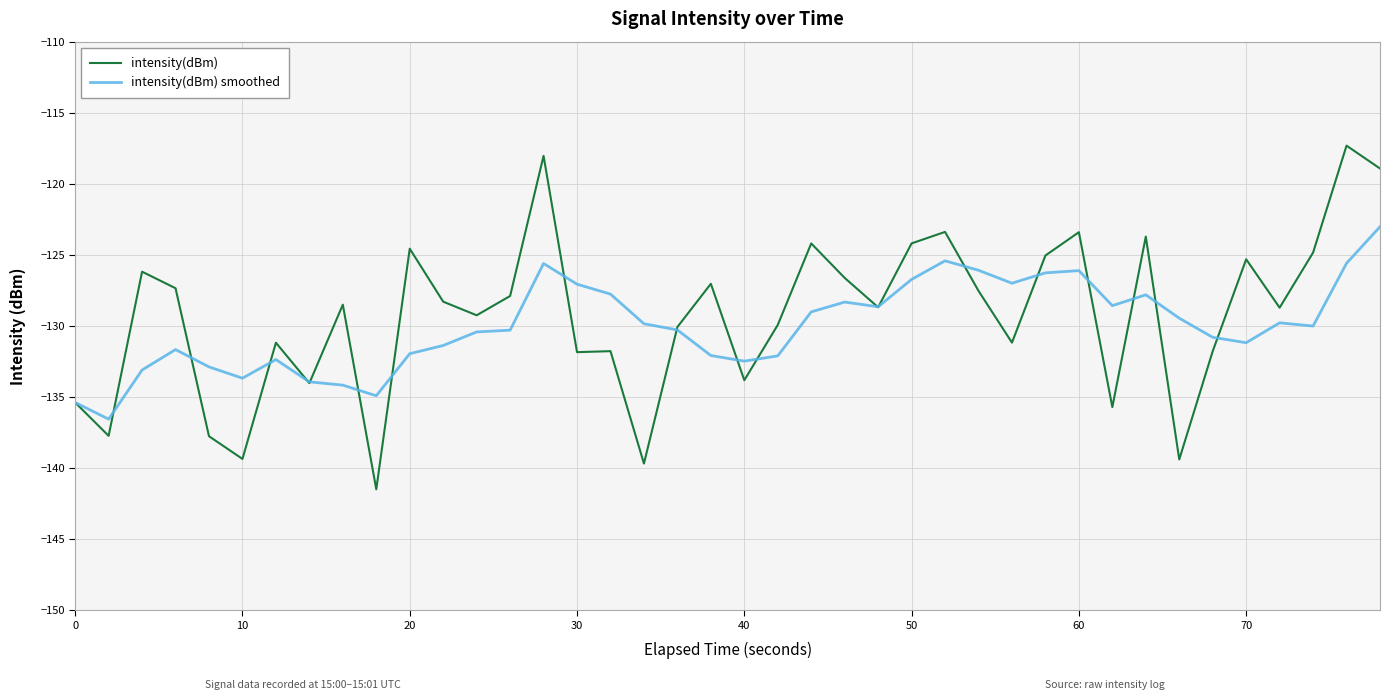

True or false: intensity(dBm) smoothed has more than 0 interior local peaks.

True